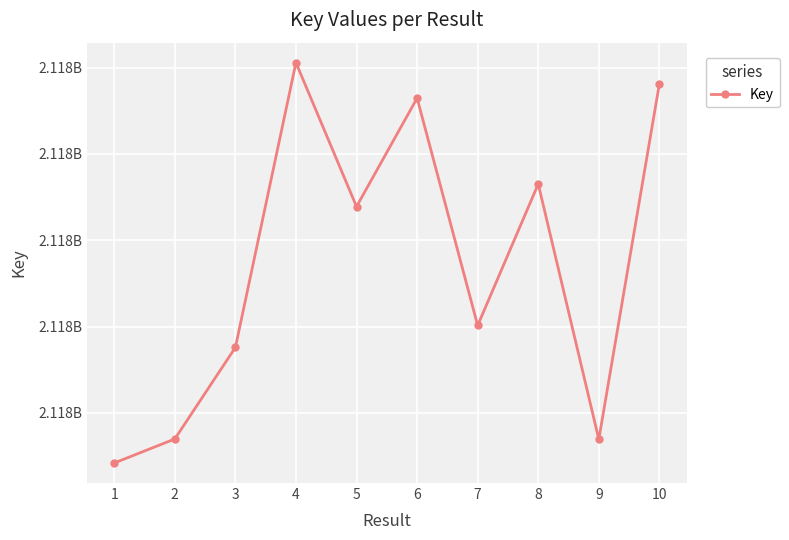

The chart shows a value of 1416164720 at 6. True or false?

False